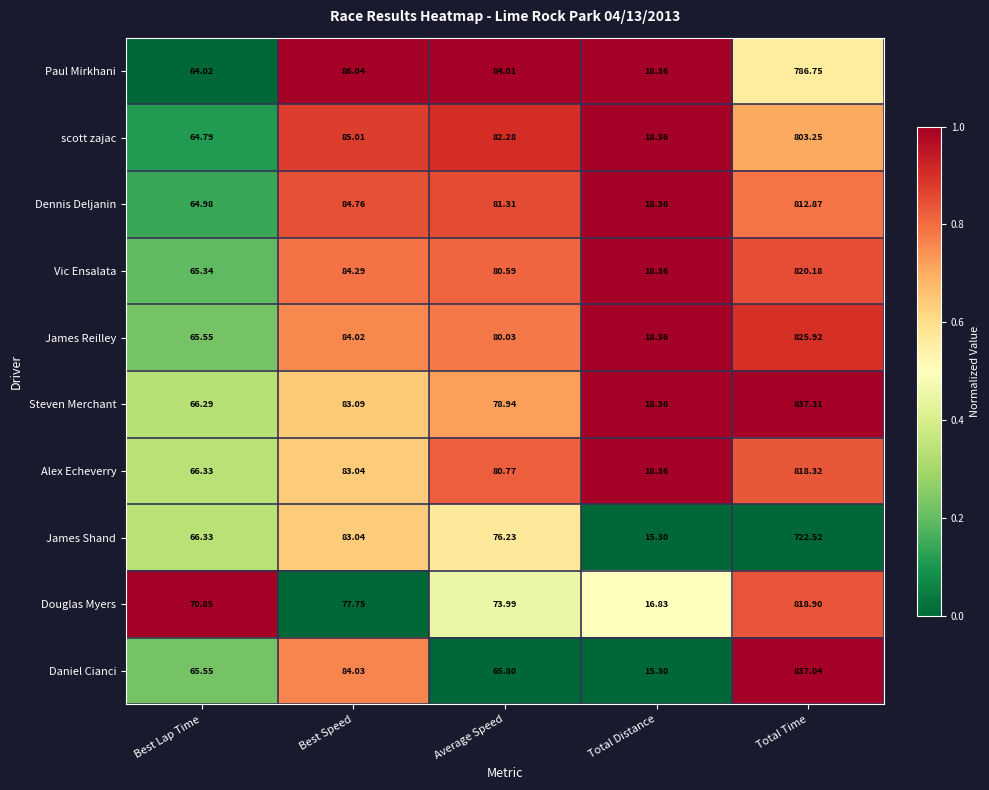

How many distinct data groups are displayed?

10